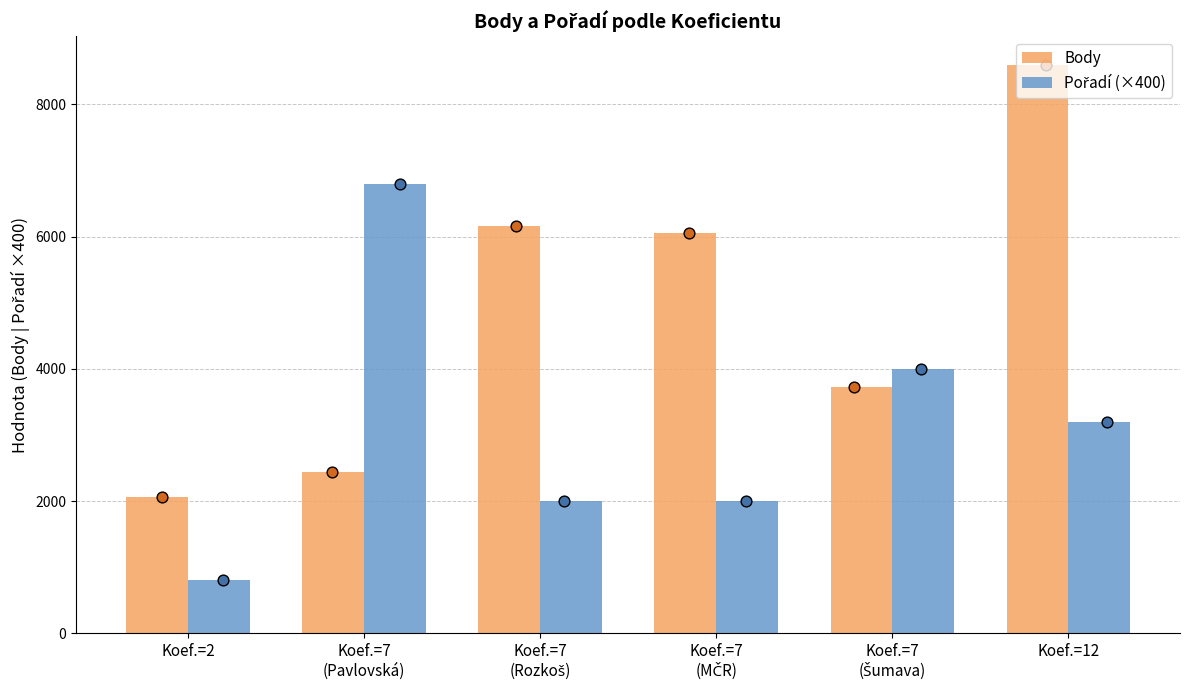

What are all the series names shown in the legend?

Body, Pořadí (×400)